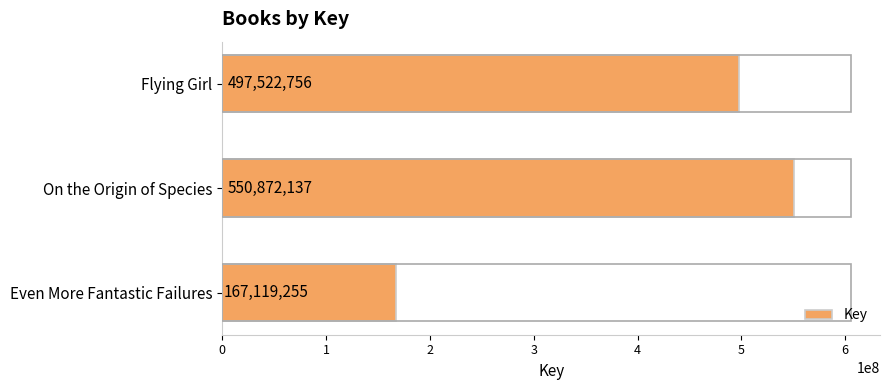

True or false: the data shows 101642814 at Flying Girl.

False